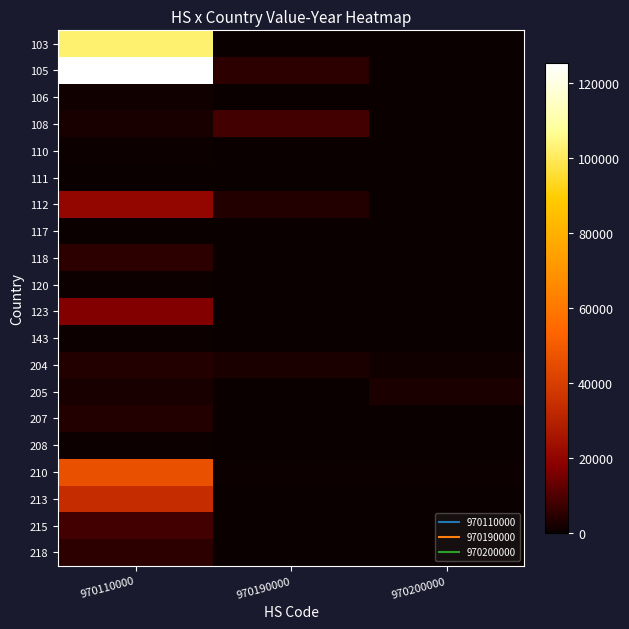

At which category is the sum across all series the highest?

970110000